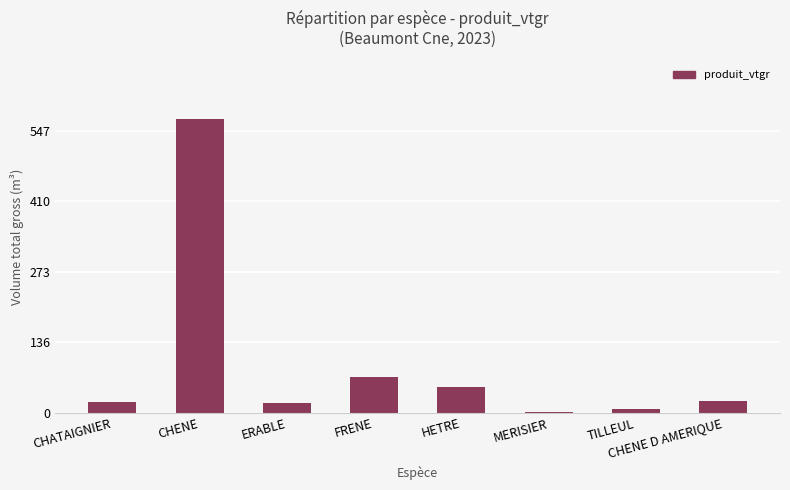

True or false: the data shows 21.2 at CHATAIGNIER.

True